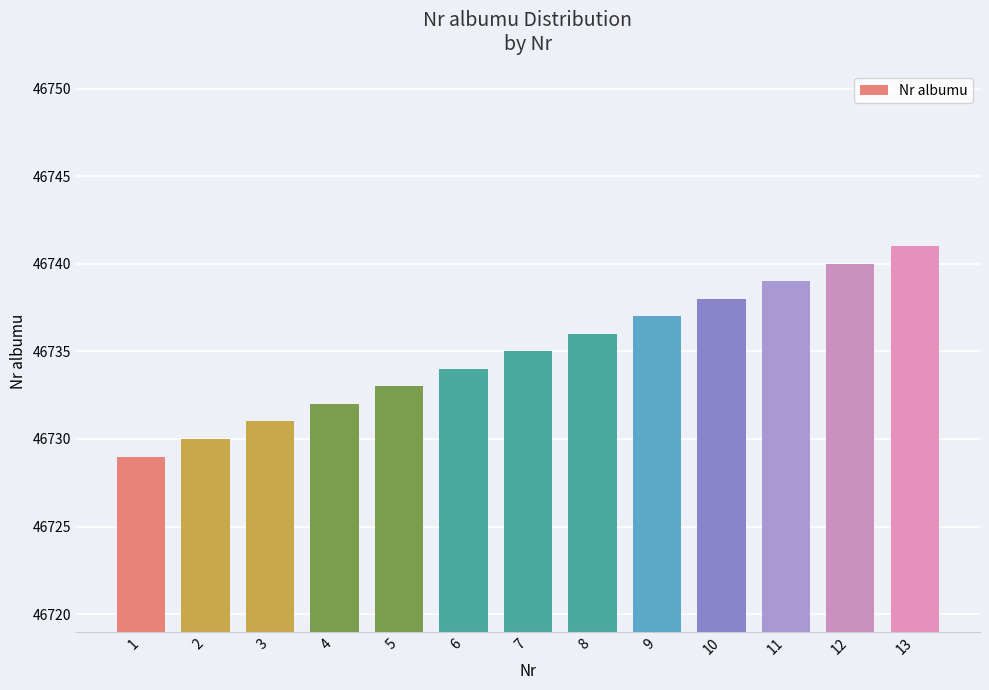

What value does the data have at 6, to the nearest 5?

46735